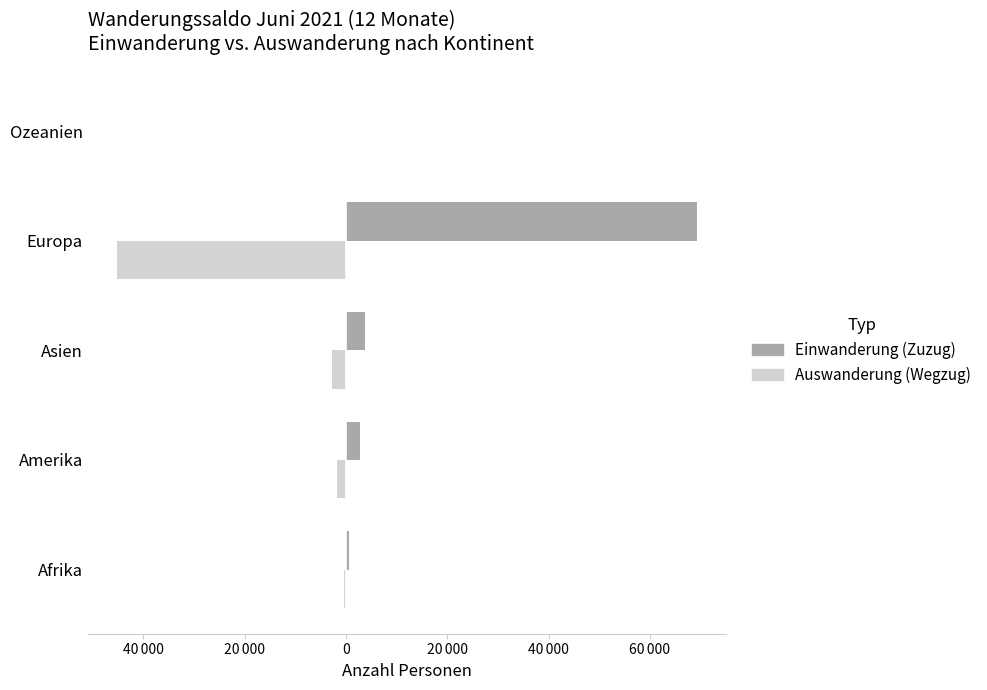

Where is Einwanderung (Zuzug) nearest to the value 34691?

Asien